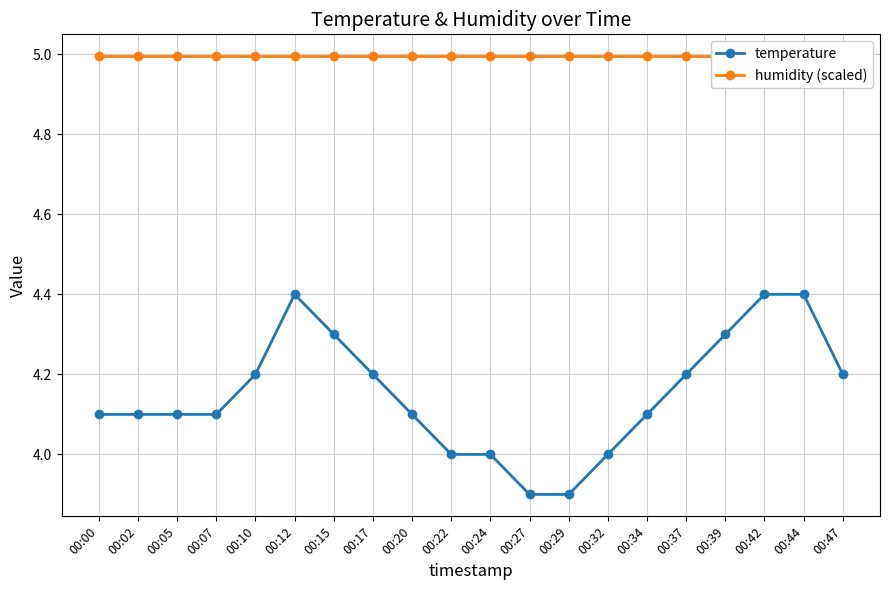

How many series are shown in this chart?

2